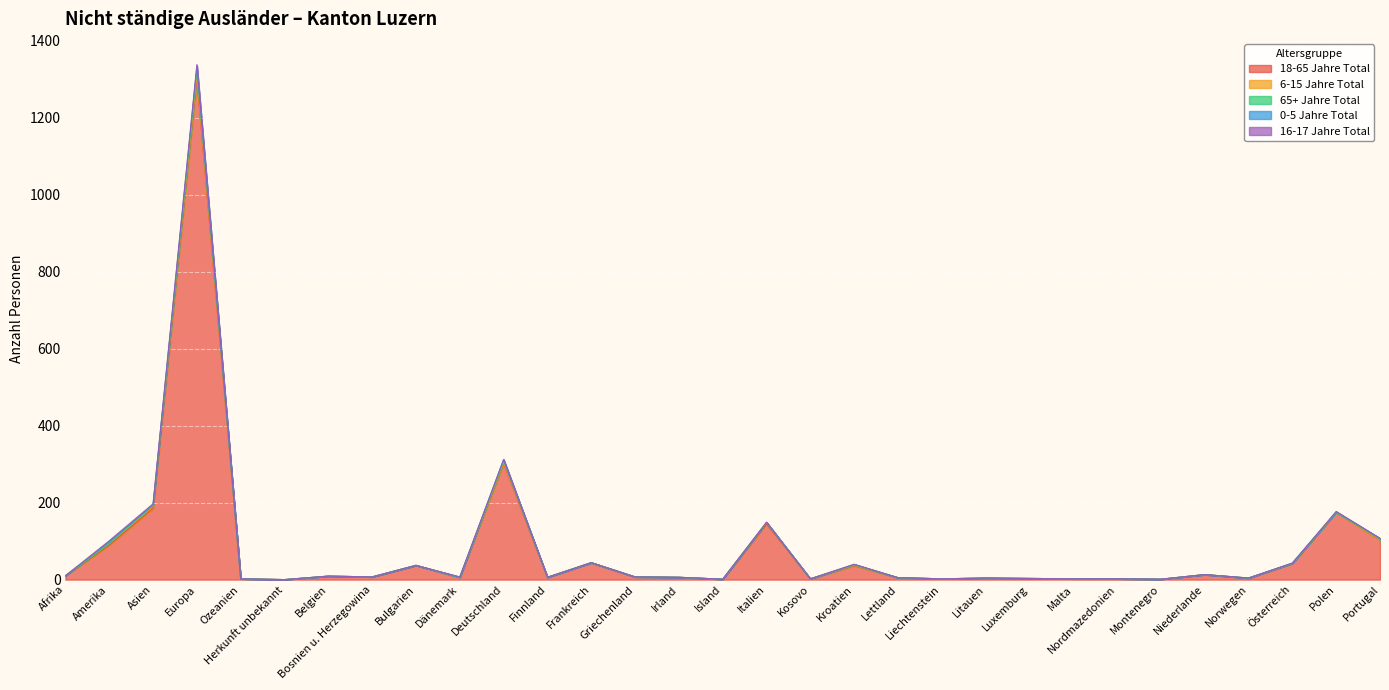

What is the difference between the maximum and minimum values in the 65+ Jahre Total series?

13